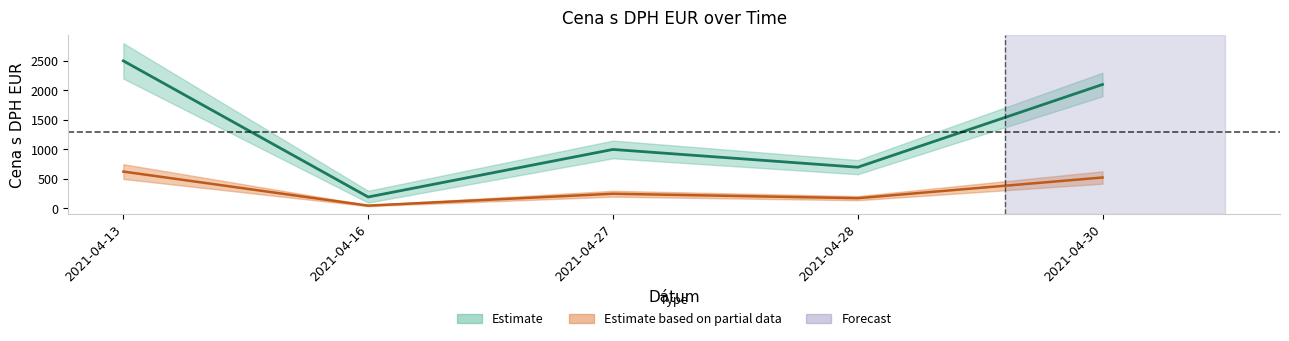

What is the average value?

1299